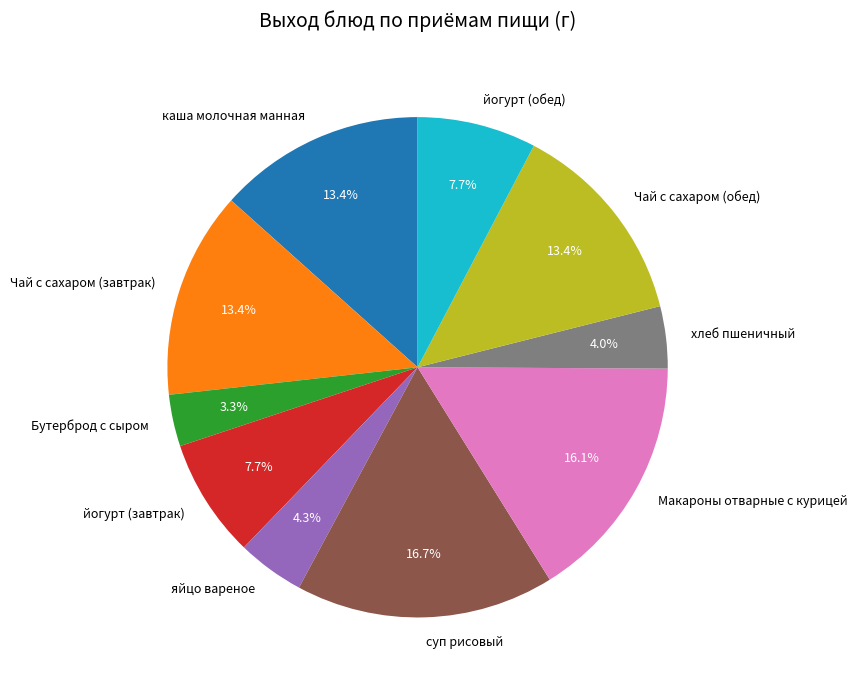

How many segments does this pie chart have?

10